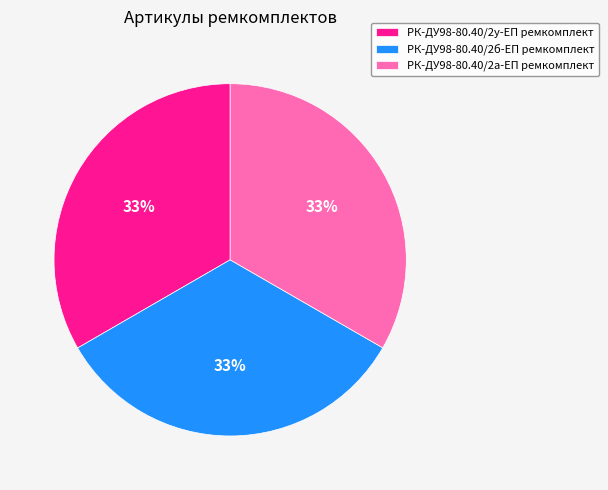

Is it true that РК-ДУ98-80.40/2у-ЕП ремкомплект is 48% of the pie?

False